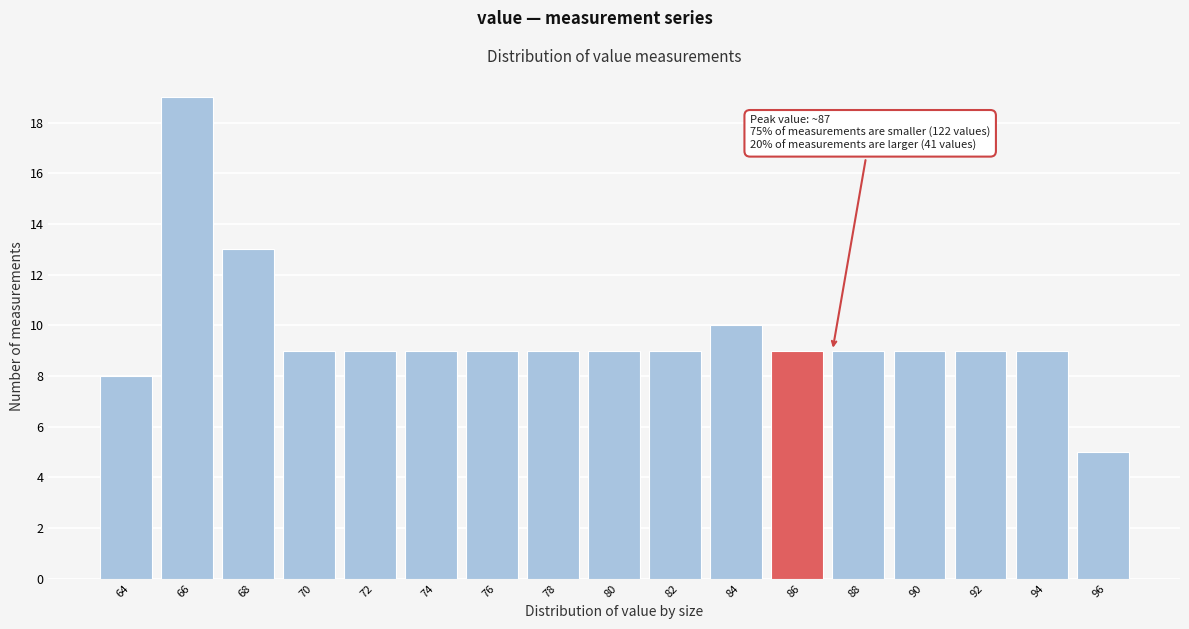

Reading right to left, transcribe all the data shown in this chart.

96=5	94=9	92=9	90=9	88=9	86=9	84=10	82=9	80=9	78=9	76=9	74=9	72=9	70=9	68=13	66=19	64=8